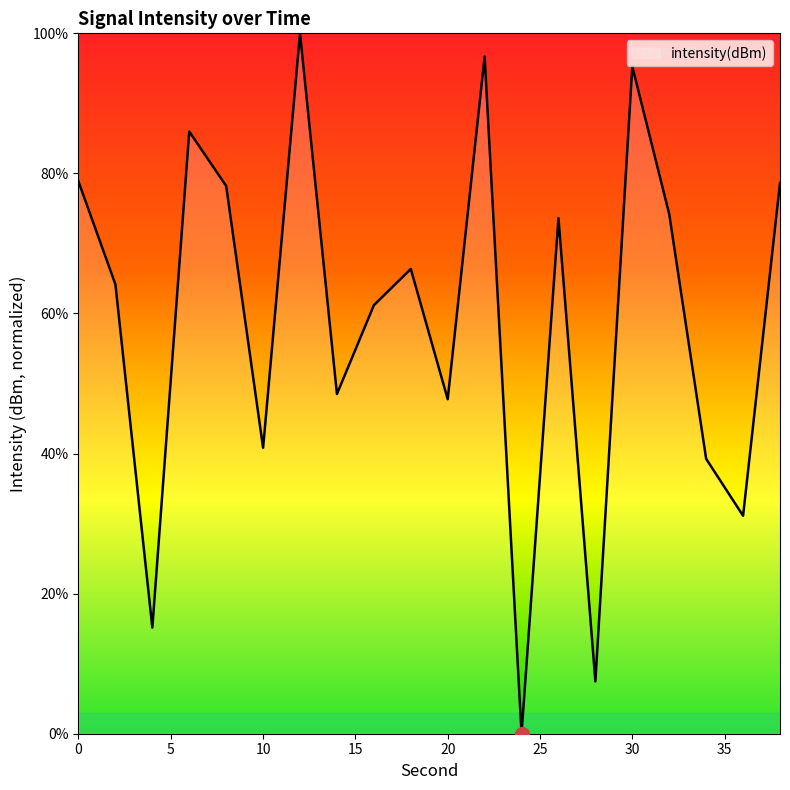

How many series are shown in this chart?

1